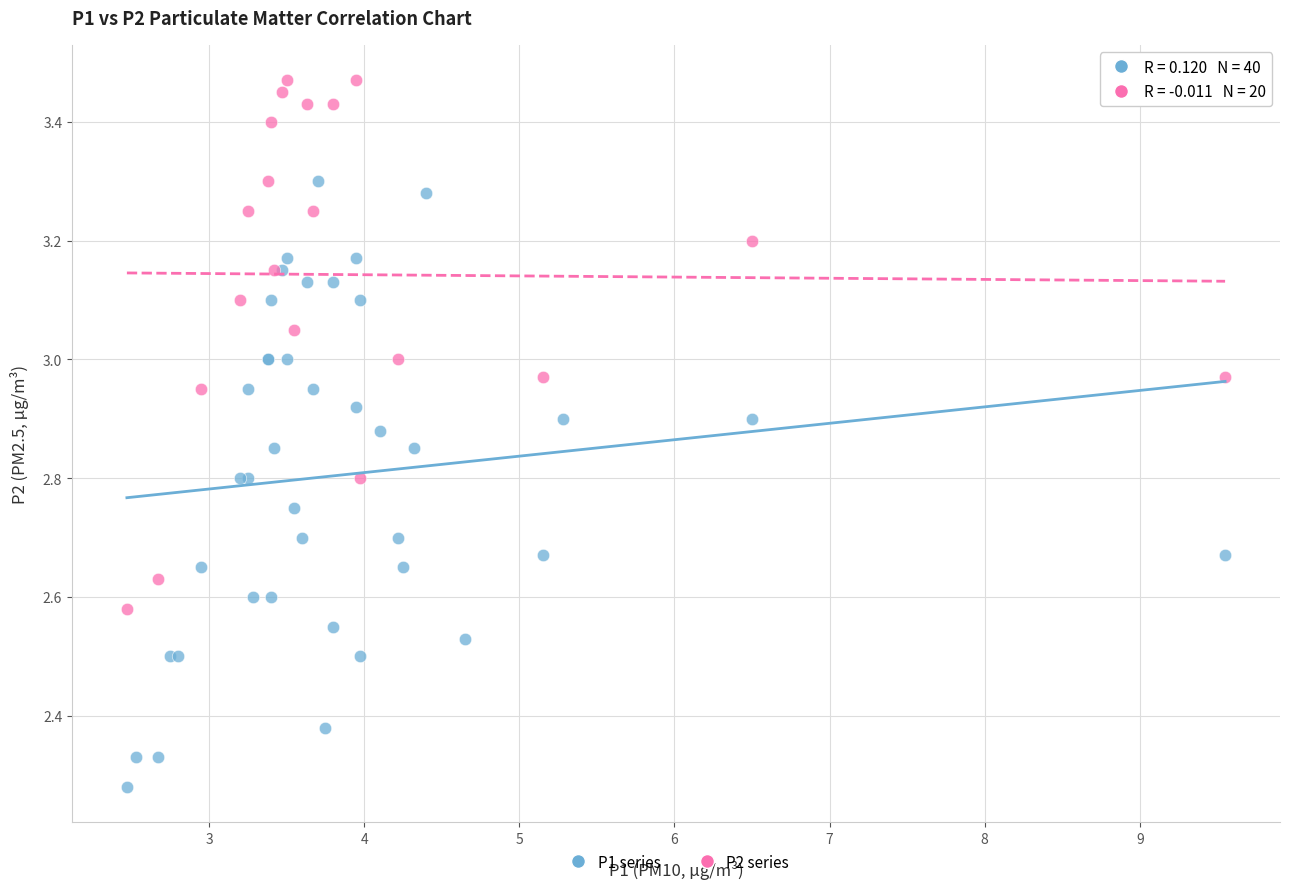

Which series reaches the maximum Y coordinate?

P2 series